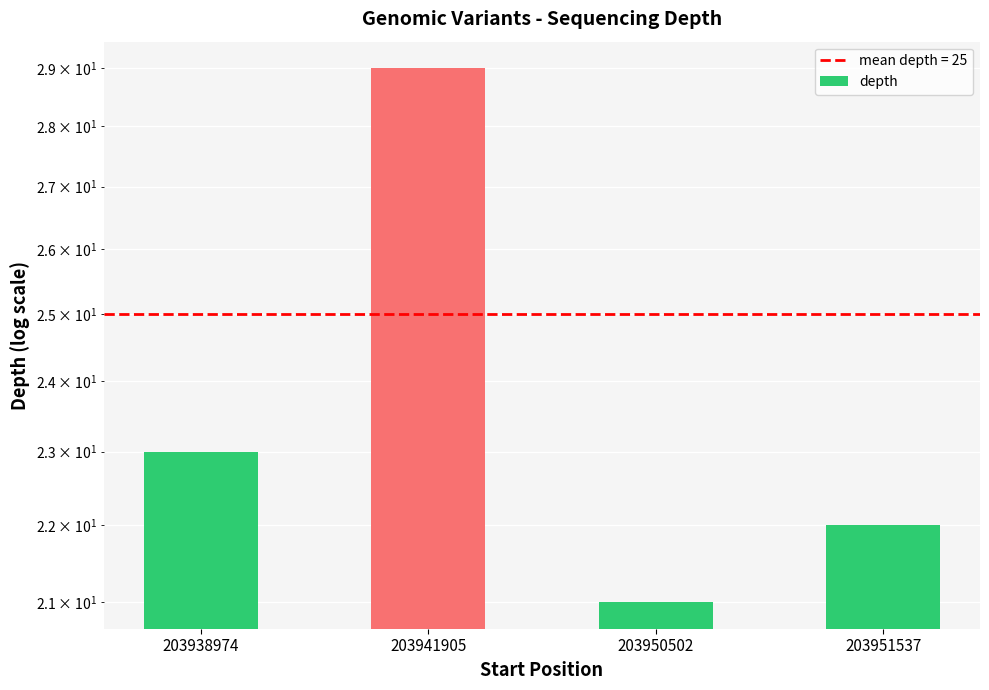

Which label corresponds to the largest value in the chart?

203941905